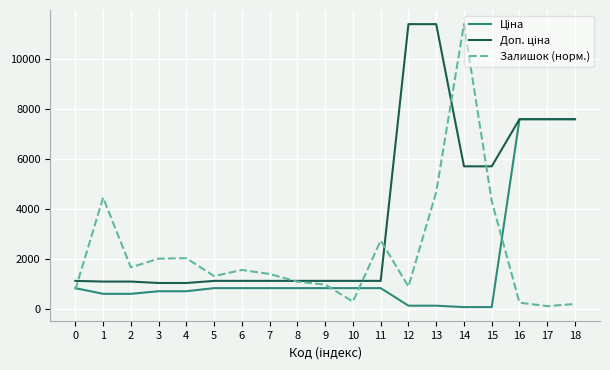

At which category is the sum across all series the highest?

14